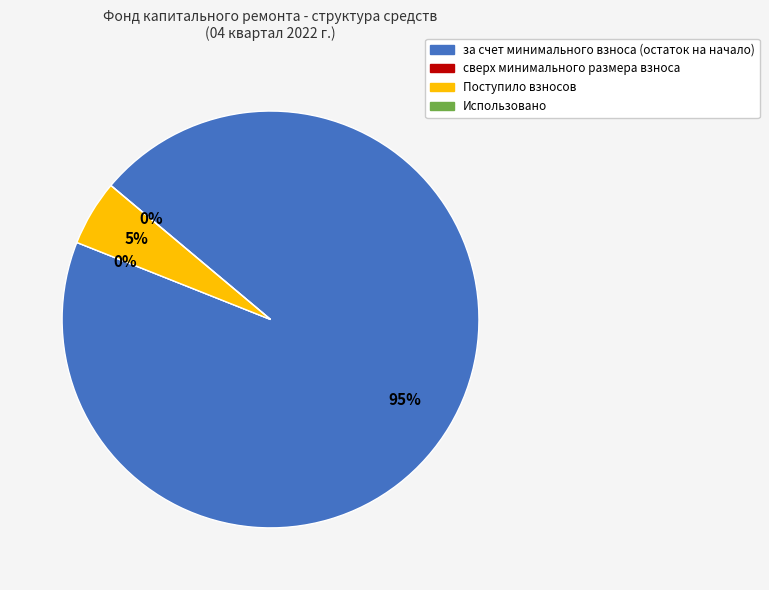

Is it true that сверх минимального размера взноса is 12% of the pie?

False